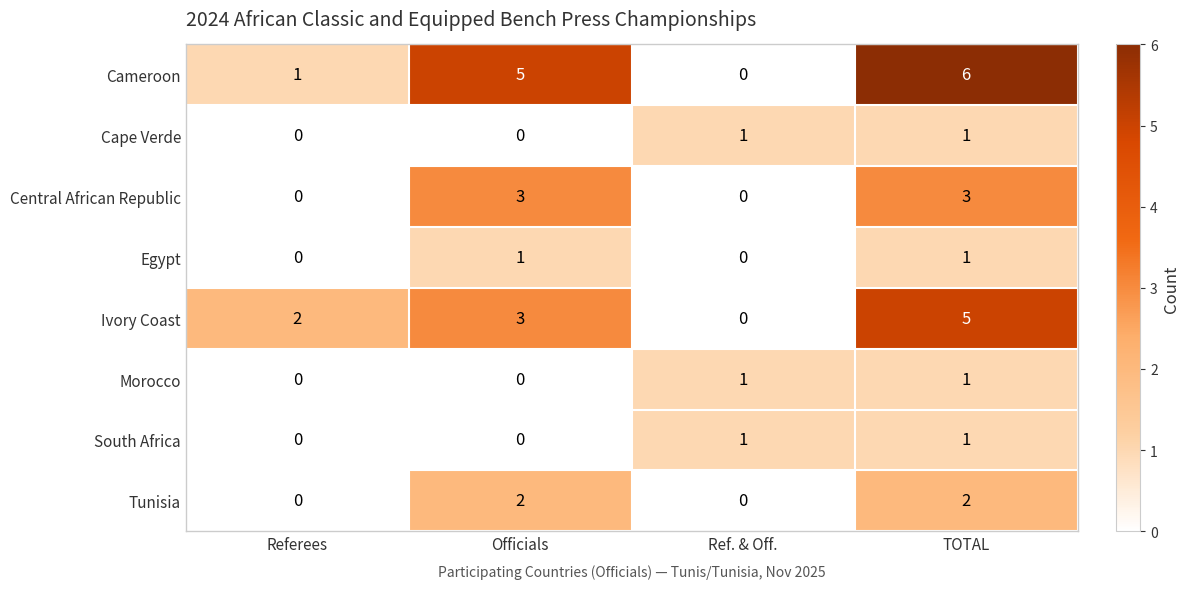

True or false: South Africa has a value of 1 at Ref. & Off..

True